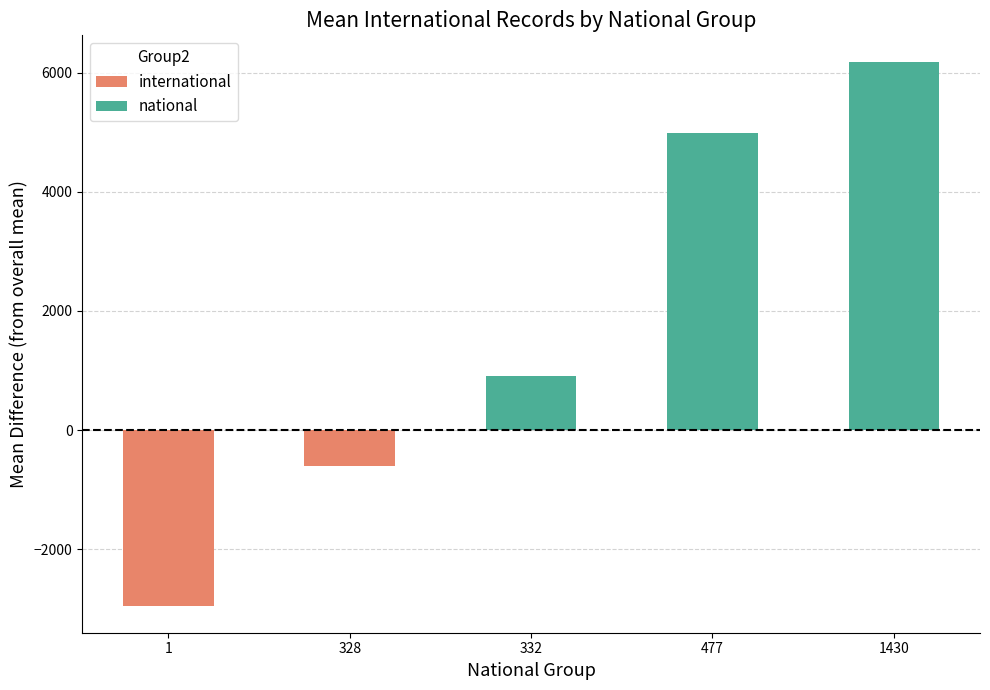

Are the bars grouped side by side (vs. stacked)?

Yes